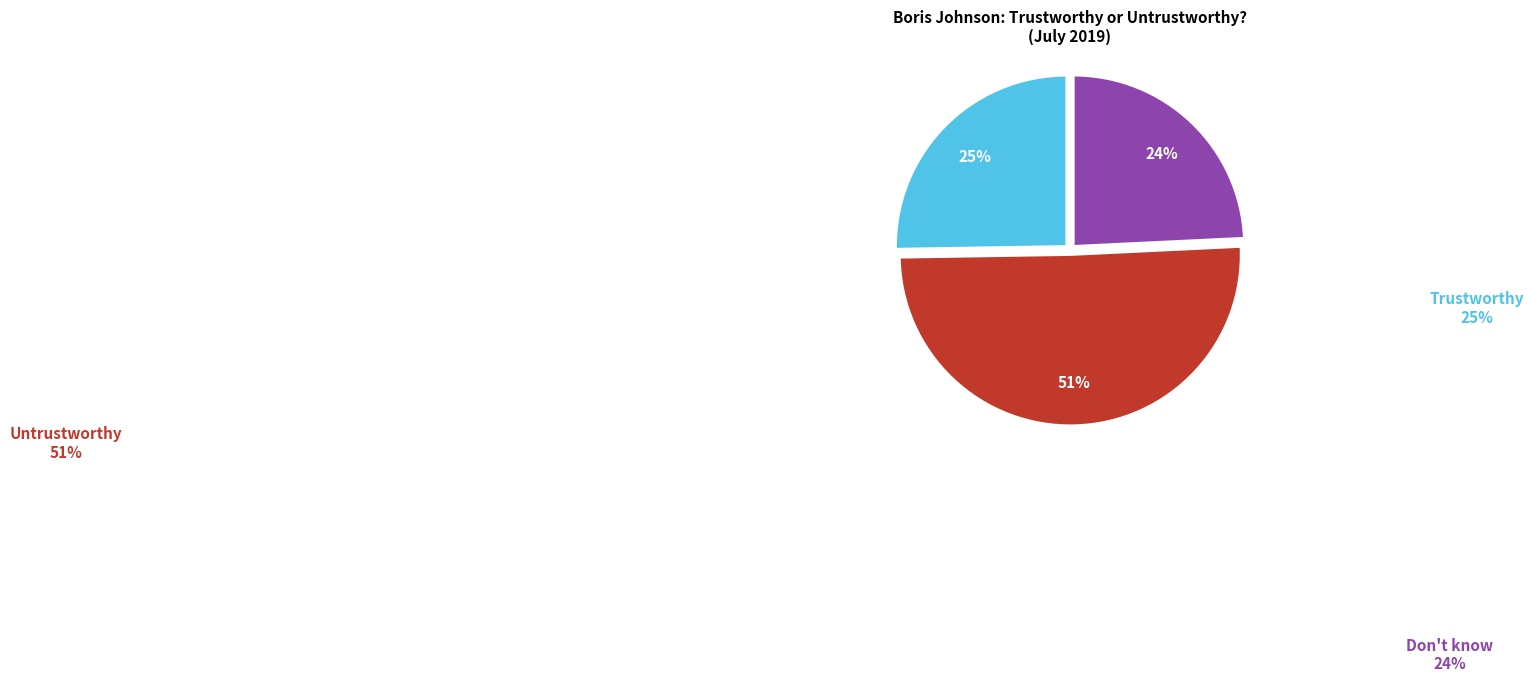

Rank the categories by value from highest to lowest.

Untrustworthy, Trustworthy, Don't know